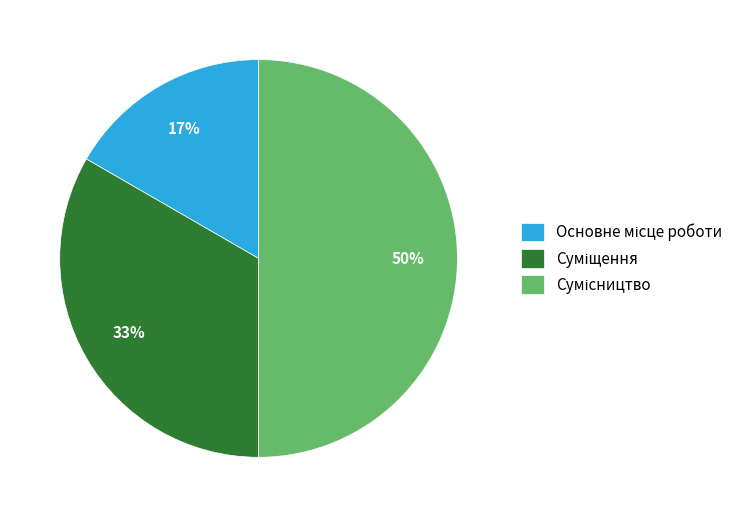

To the nearest percent, what is the difference between the largest and smallest slice percentages?

33%